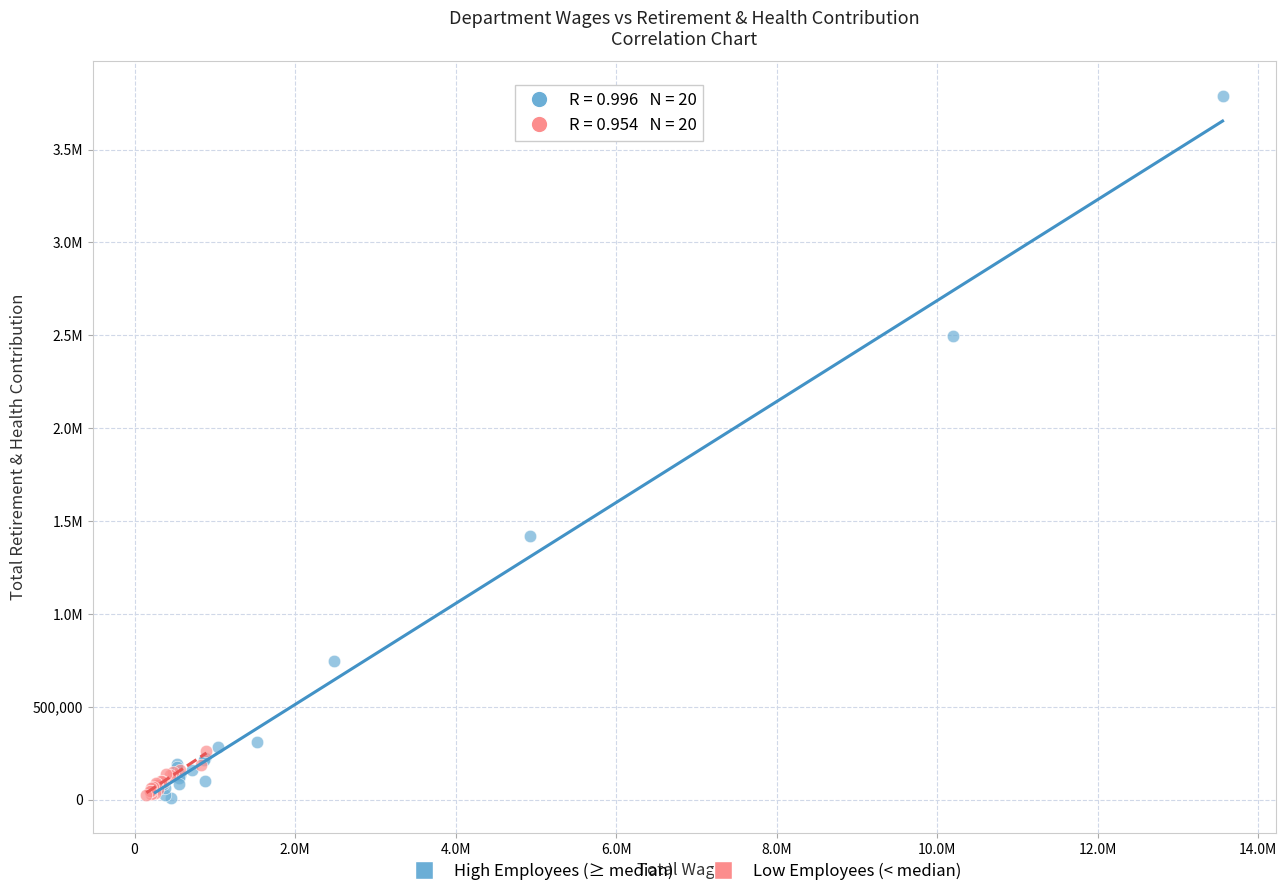

What are all the series names shown in the legend?

High Employees (≥ median), Low Employees (< median)